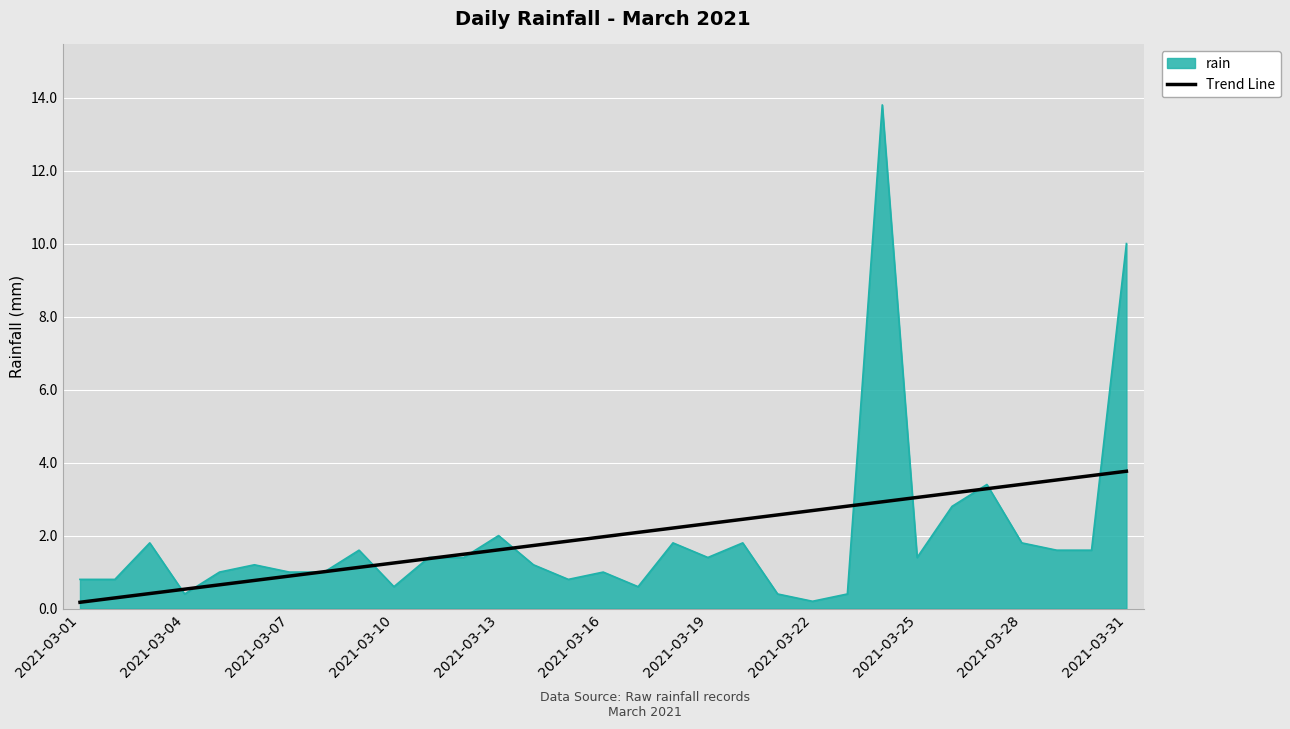

List the series in order of their peak value, highest first.

rain, Trend Line